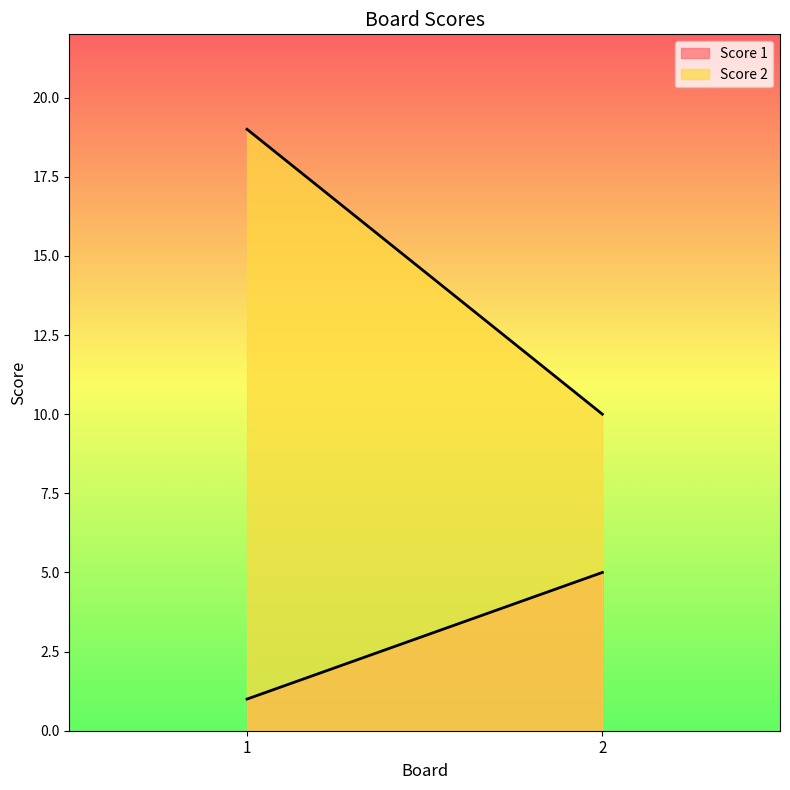

What are all the series names shown in the legend?

Score 1, Score 2